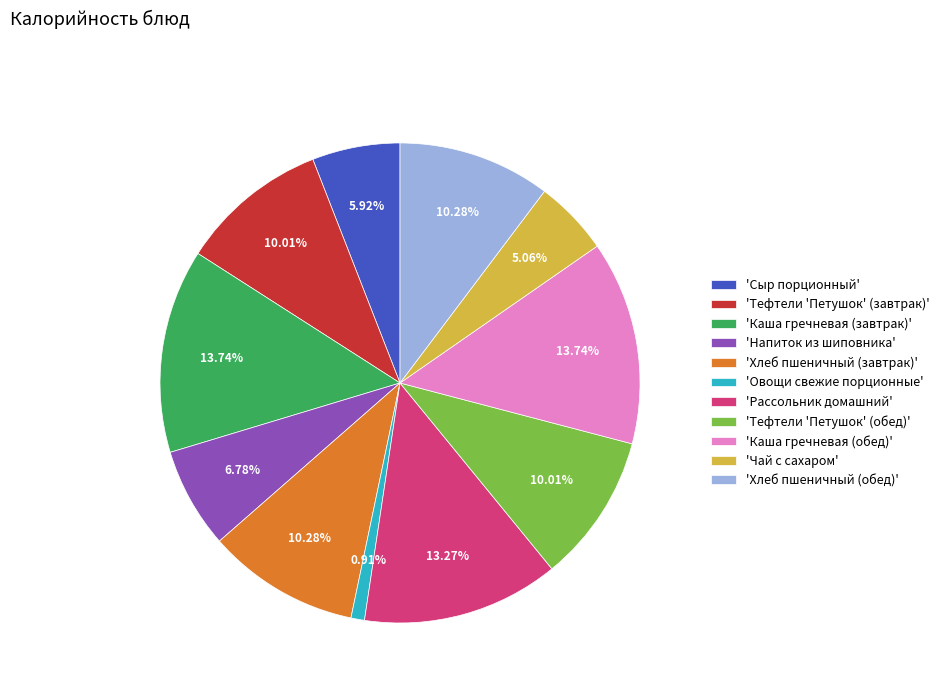

To the nearest percent, what is the difference between the largest and smallest slice percentages?

13%